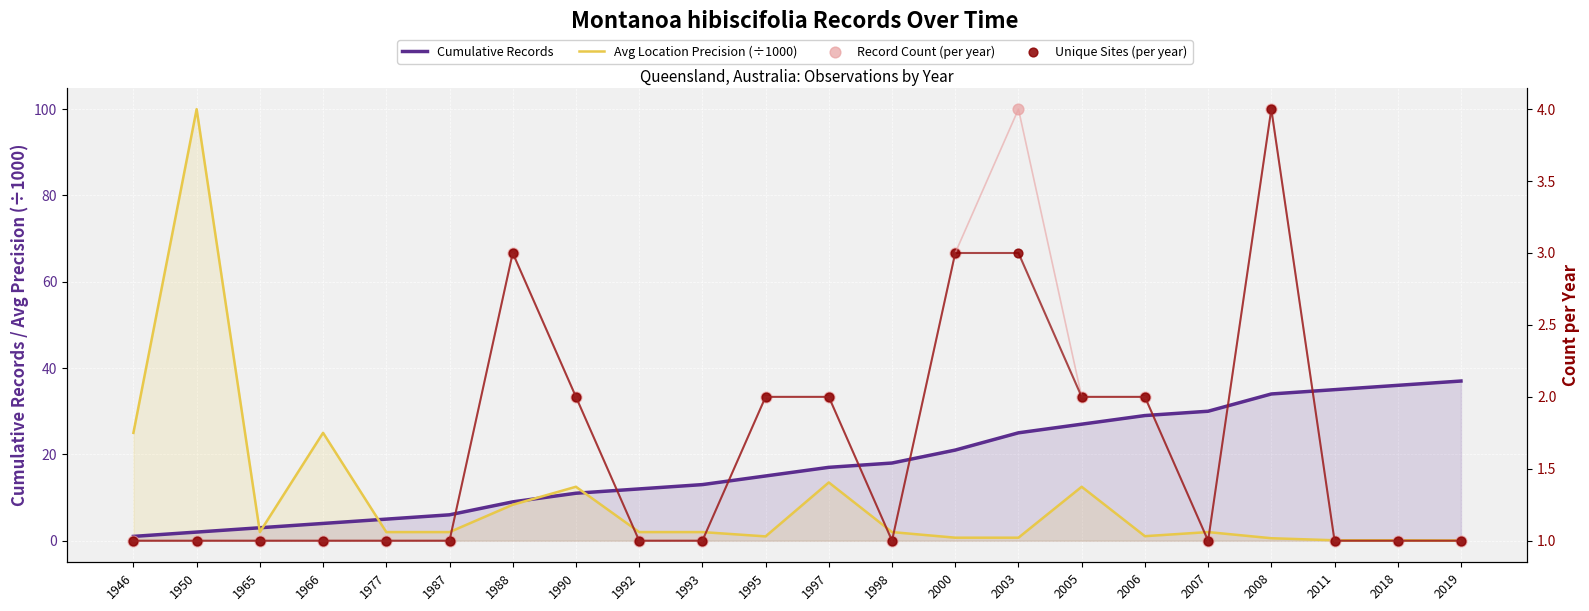

At which category is the sum across all series the highest?

1950